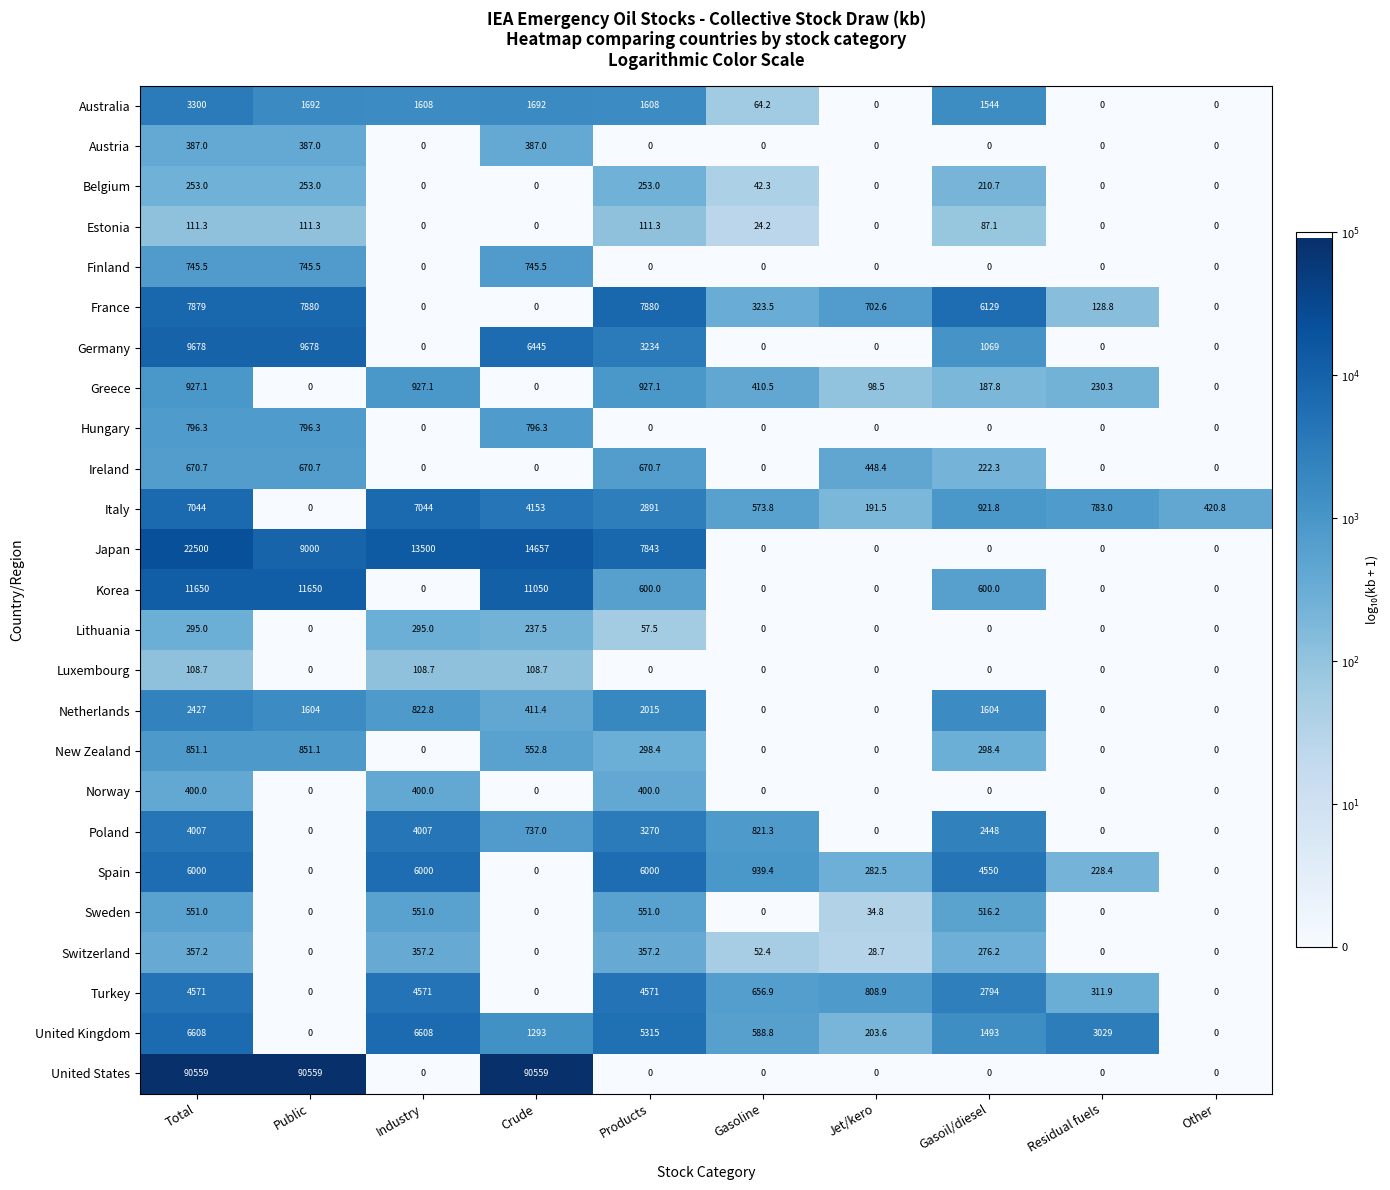

What is the average value of the Australia series?

1150.8